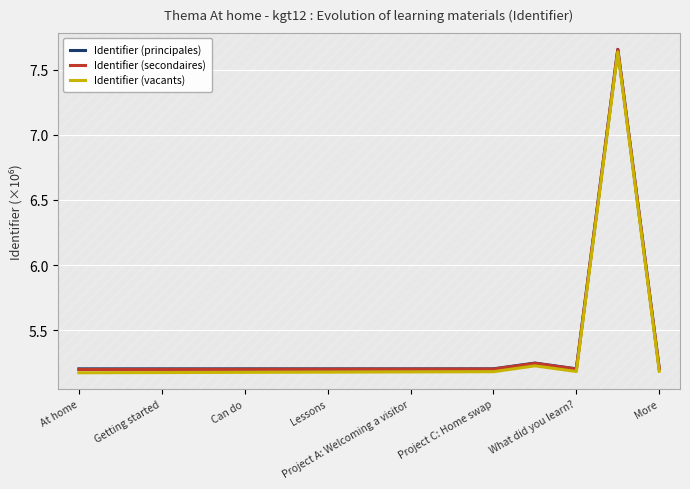

What are all the series names shown in the legend?

Identifier (principales), Identifier (secondaires), Identifier (vacants)